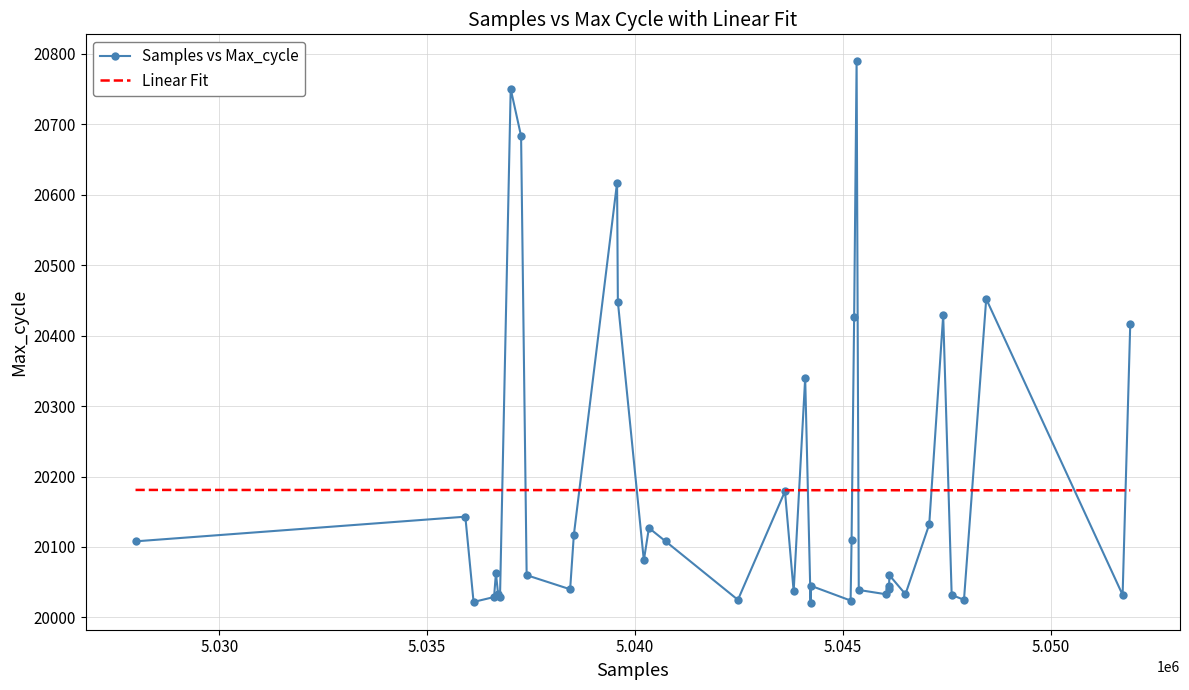

What is the minimum value for Samples vs Max_cycle?

20021.0